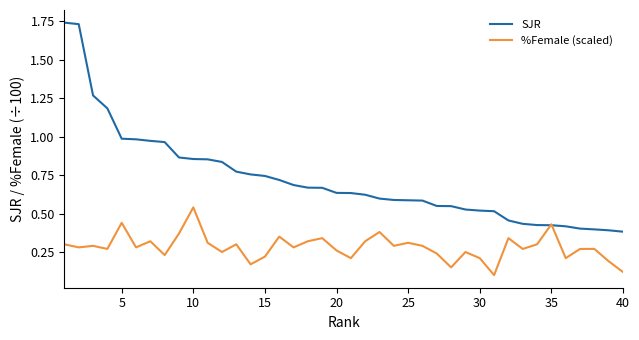

What is the sum of all SJR values?

28.9